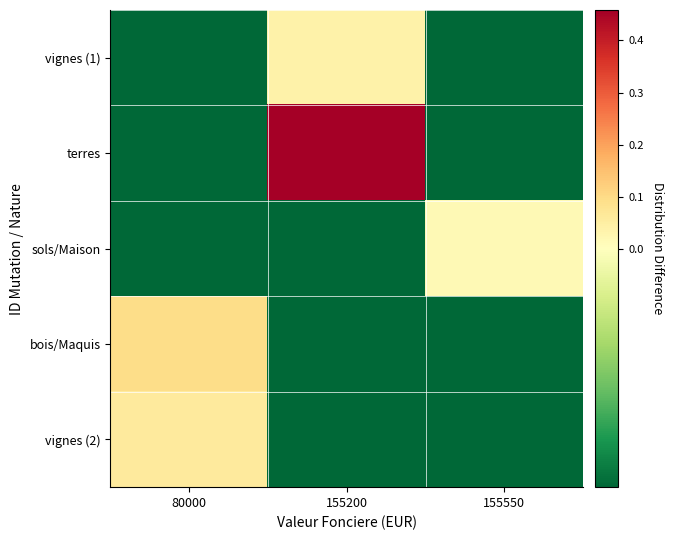

Count the number of data series in this chart.

5